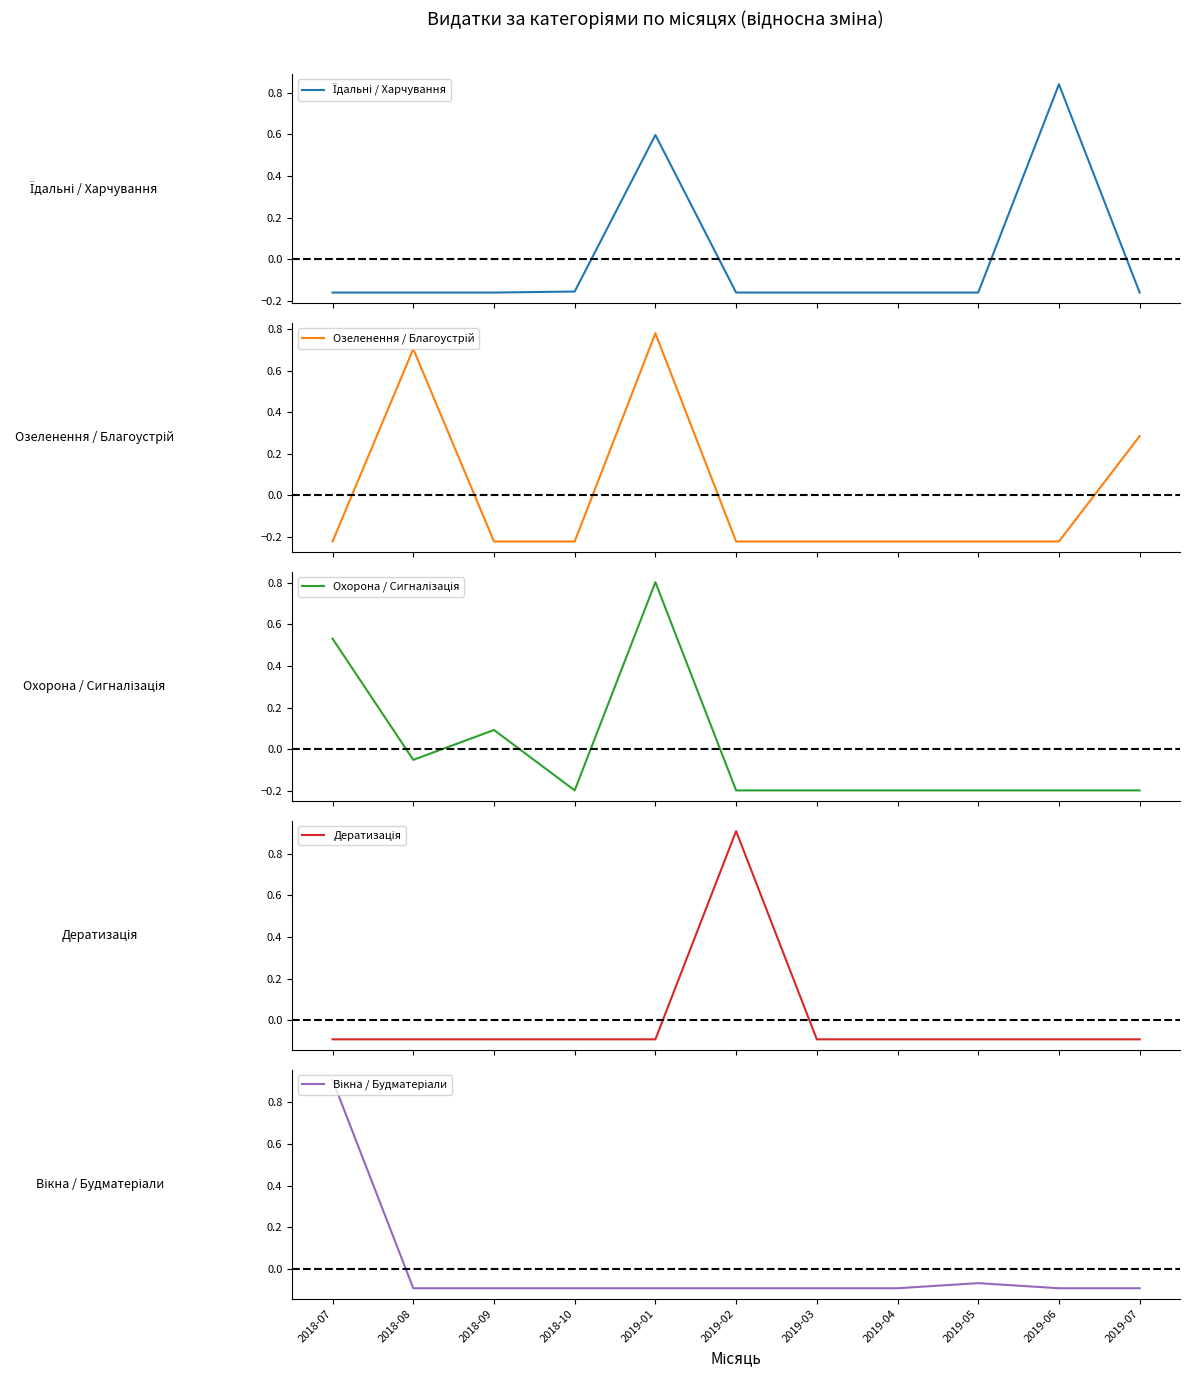

The Озеленення / Благоустрій series shows -0.4 at 2019-05. True or false?

False